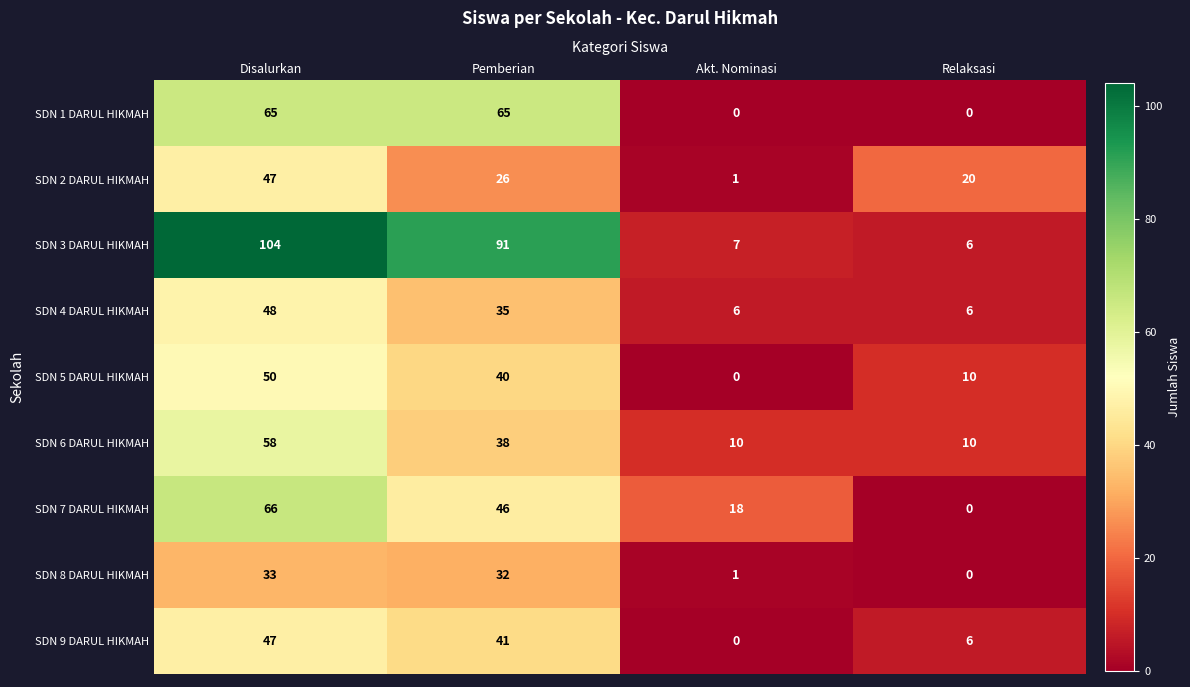

How many values in the SDN 9 DARUL HIKMAH series are below 41?

2